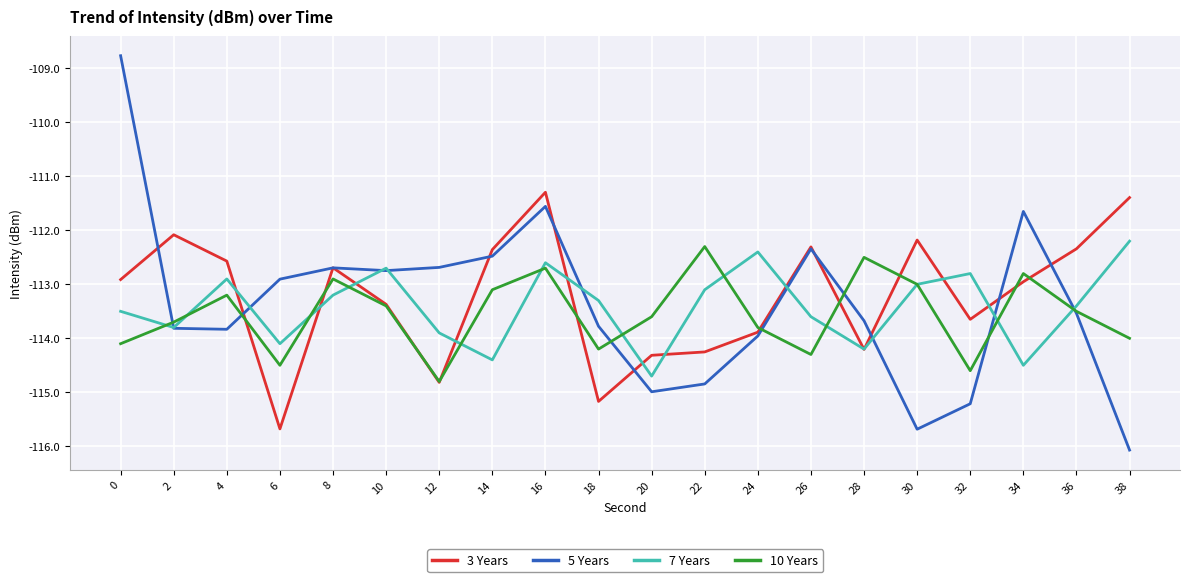

Between 2 and 12, which series saw the biggest shift?

3 Years